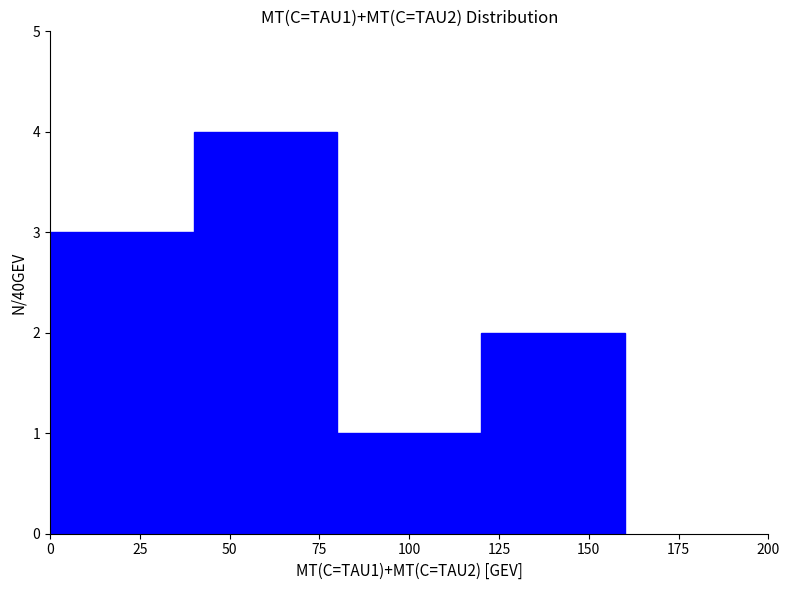

Over which range of the x-axis is the bar tallest?

40 to 80